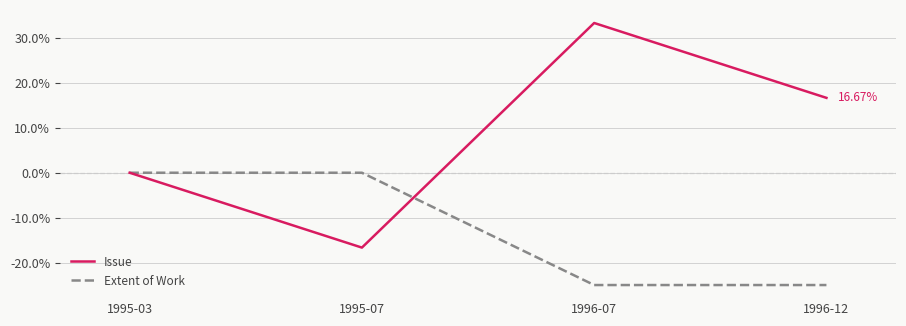

Is it true that Issue equals 25.2 at 1995-03?

False